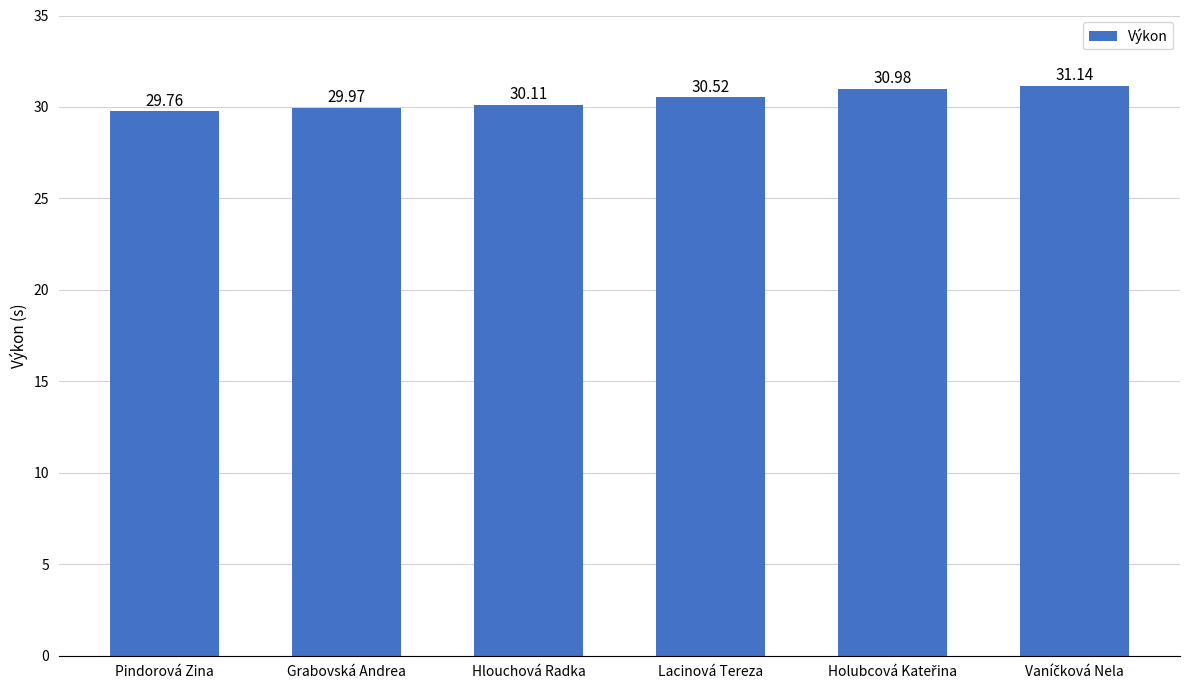

Reading right to left, extract all data points from this chart.

31.1	31.0	30.5	30.1	30.0	29.8